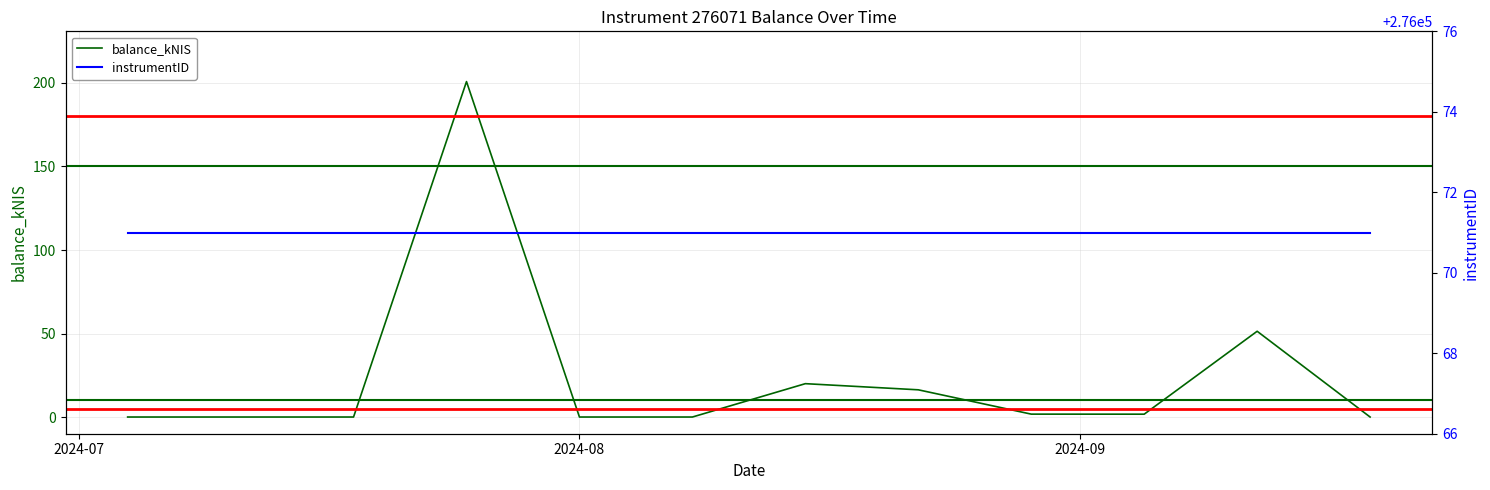

What is the value of the instrumentID point at the 8th from the left?

276071.0